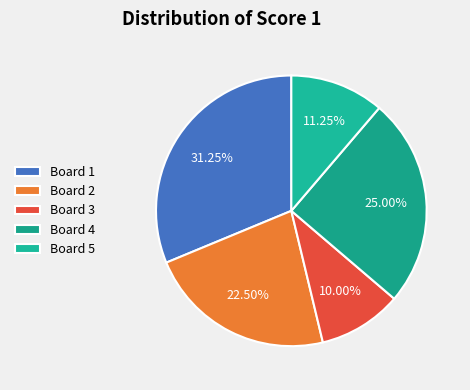

Rank the categories by value from lowest to highest.

Board 3, Board 5, Board 2, Board 4, Board 1